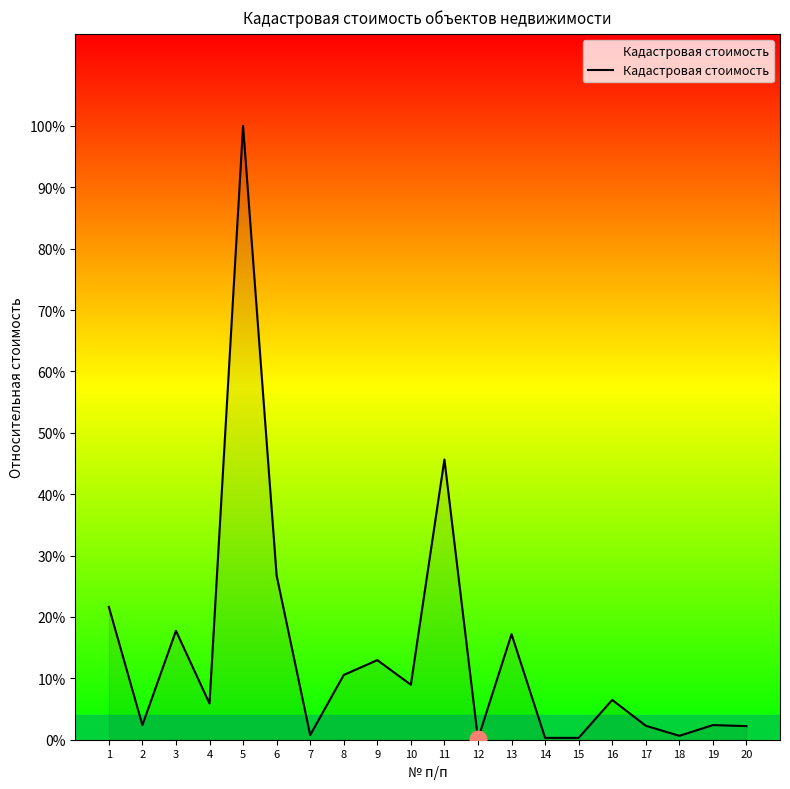

Which label corresponds to the largest value in the chart?

5